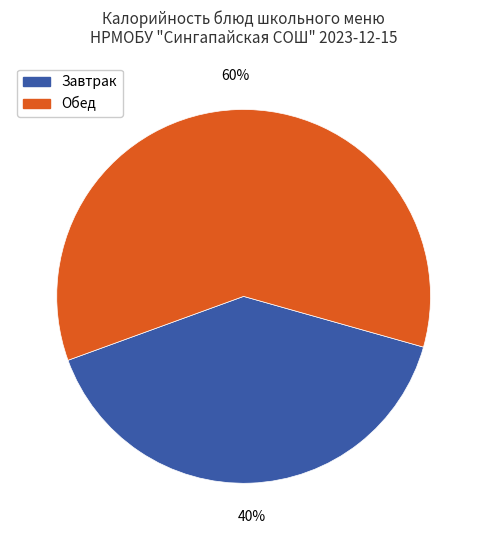

Is there any slice that represents more than half of the pie?

Yes